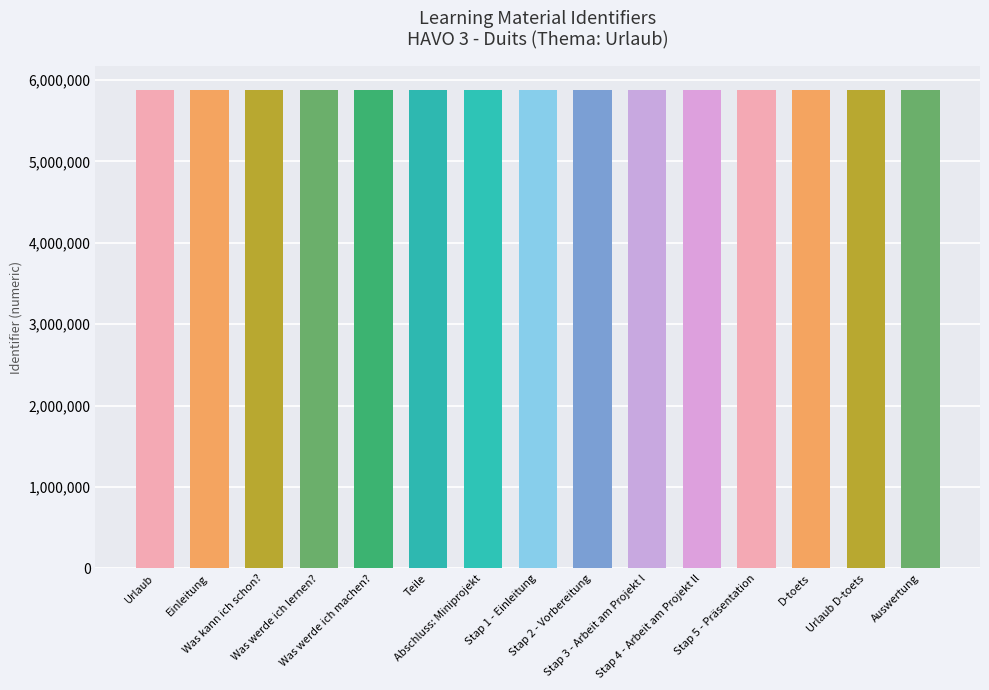

What is the value of the 8th bar from the left?

5879953